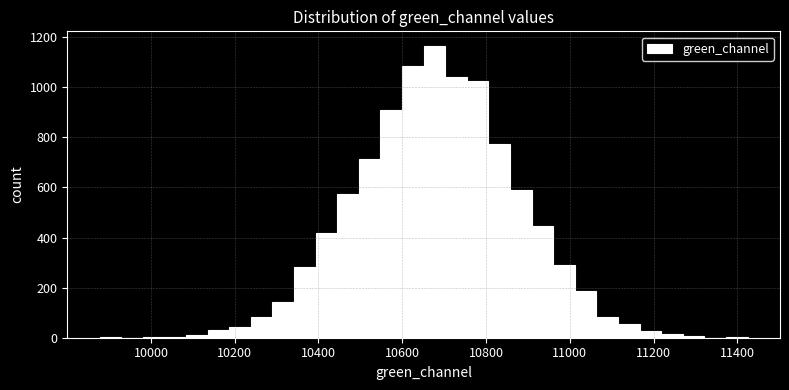

Around what value on the x-axis is the tallest bar? Give the approximate position of its centre, as read against the axis.

10680